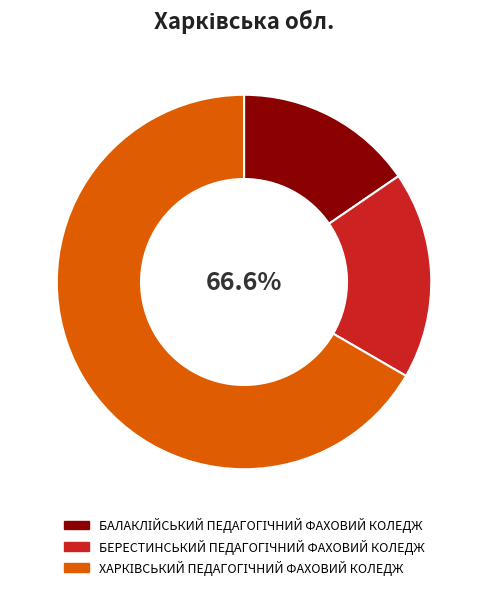

To the nearest percent, what is the difference between the БАЛАКЛІЙСЬКИЙ ПЕДАГОГІЧНИЙ ФАХОВИЙ КОЛЕДЖ and ХАРКІВСЬКИЙ ПЕДАГОГІЧНИЙ ФАХОВИЙ КОЛЕДЖ slice percentages?

51%